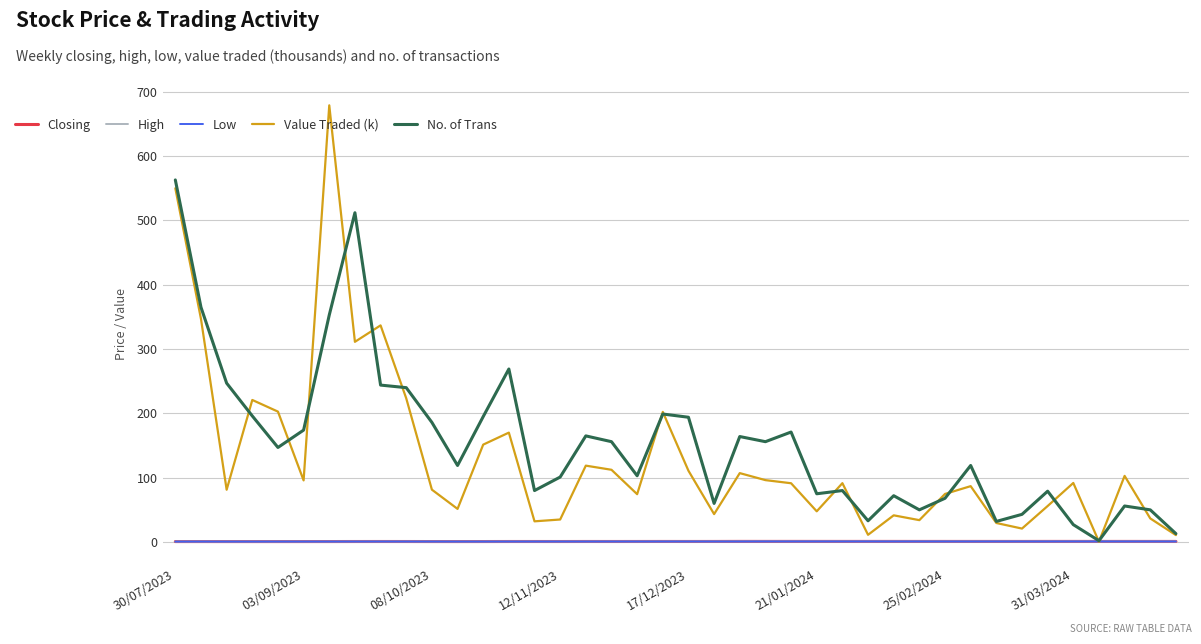

Which series has the largest range (max minus min)?

Value Traded (k)